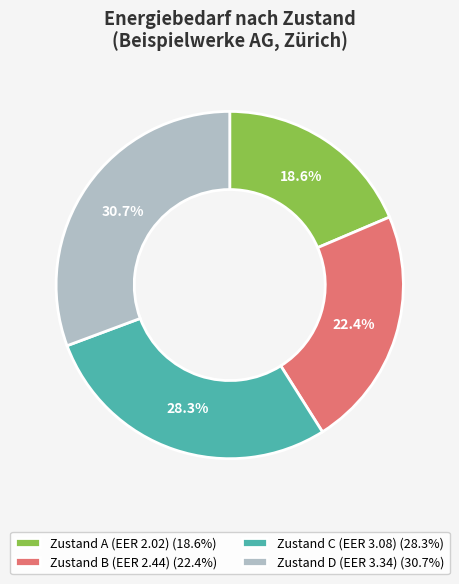

Is there any slice that represents more than half of the pie?

No